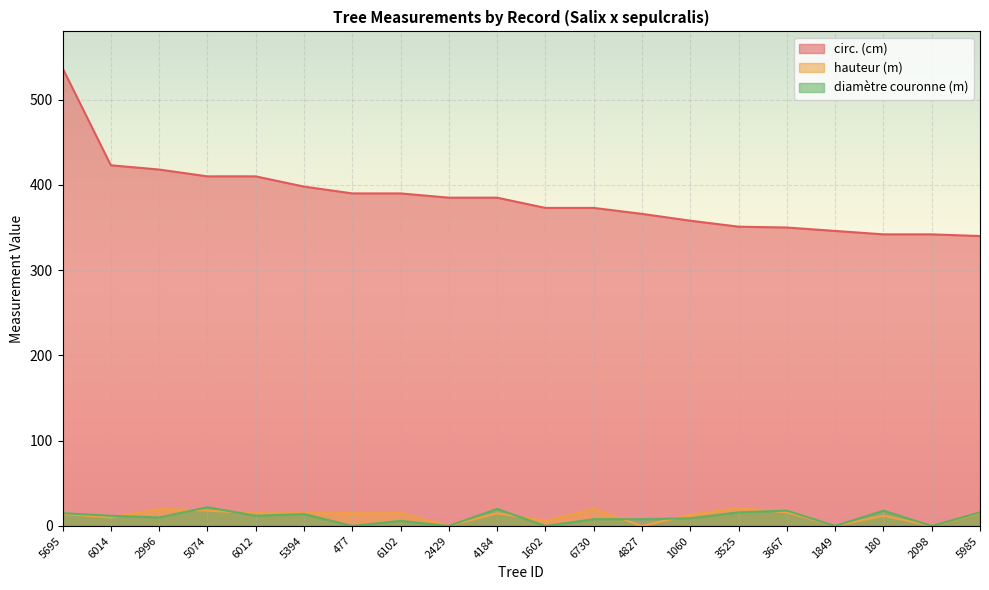

How many lines are shown in the chart?

3